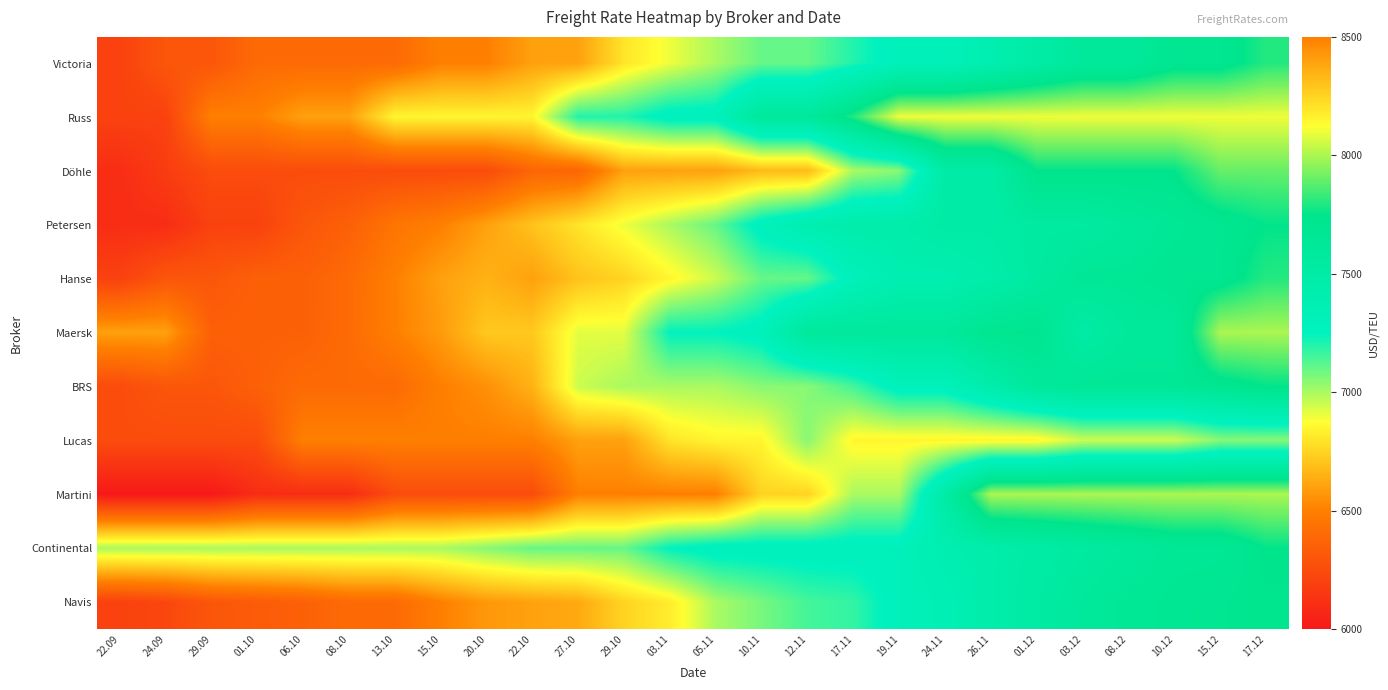

At which category is the sum across all series the highest?

17.12